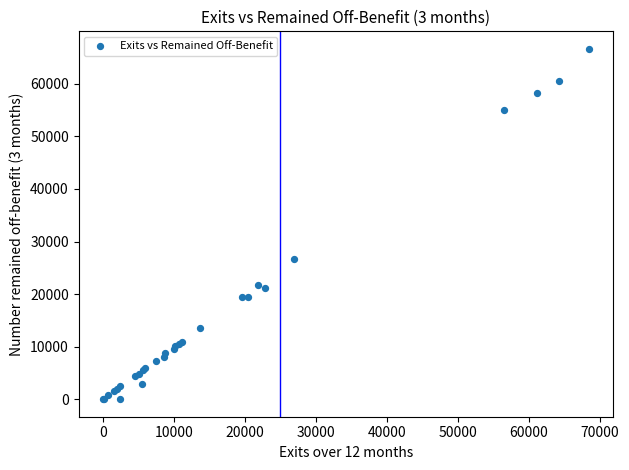

What Y value in the scatter plot is closest to 33330?

26733